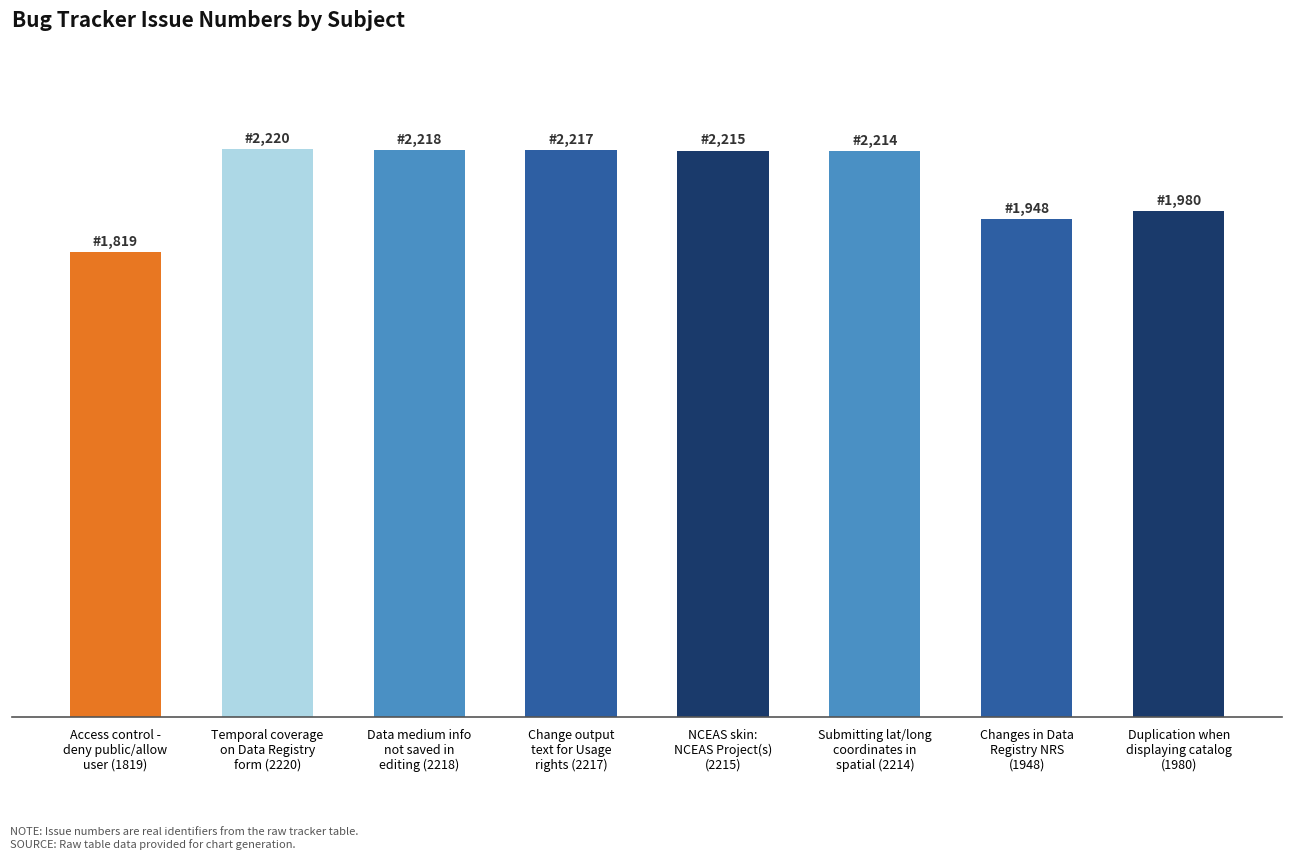

The chart shows a value of 1948 at Changes in Data
Registry NRS
(1948). True or false?

True